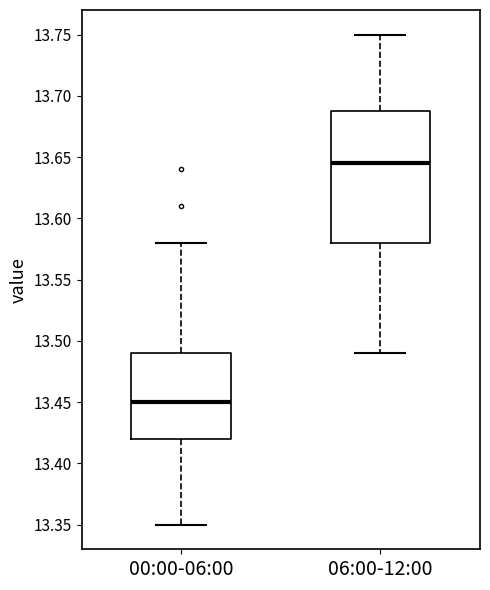

Reading left to right, transcribe this box plot: for each box, give where its median line is, the range the box spans, and where its two whiskers end, as read against the y-axis. The values are not printed on the chart, so give them approximately, as read against the axis.

00:00-06:00: median 13.450, box 13.420 to 13.490, whiskers 13.350 to 13.580
06:00-12:00: median 13.645, box 13.580 to 13.690, whiskers 13.490 to 13.750